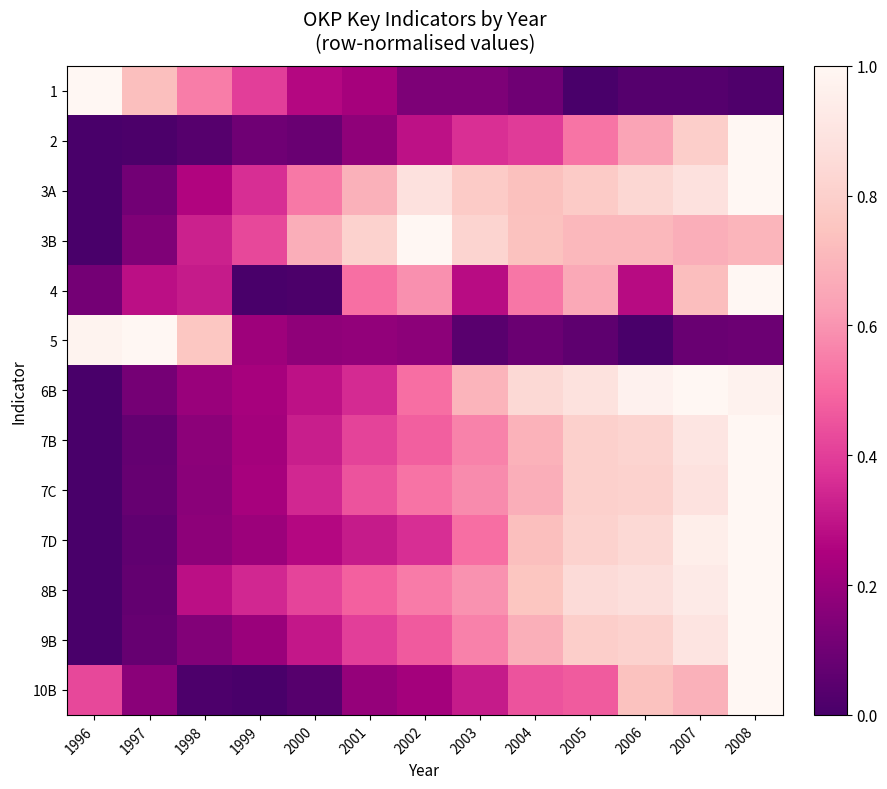

Reading left to right, transcribe all the data shown in this chart.

1: 1996=1.0	1997=0.7	1998=0.6	1999=0.4	2000=0.3	2001=0.2	2002=0.1	2003=0.1	2004=0.1	2005=0.0	2006=0.0	2007=0.0	2008=0.0
2: 1996=0.0	1997=0.0	1998=0.0	1999=0.1	2000=0.1	2001=0.2	2002=0.3	2003=0.4	2004=0.4	2005=0.5	2006=0.6	2007=0.8	2008=1.0
3A: 1996=0.0	1997=0.1	1998=0.3	1999=0.4	2000=0.5	2001=0.7	2002=0.9	2003=0.8	2004=0.7	2005=0.8	2006=0.8	2007=0.9	2008=1.0
3B: 1996=0.0	1997=0.1	1998=0.3	1999=0.4	2000=0.7	2001=0.8	2002=1.0	2003=0.8	2004=0.7	2005=0.7	2006=0.7	2007=0.7	2008=0.7
4: 1996=0.1	1997=0.3	1998=0.3	1999=0.0	2000=0.0	2001=0.5	2002=0.6	2003=0.3	2004=0.5	2005=0.7	2006=0.3	2007=0.7	2008=1.0
5: 1996=1.0	1997=1.0	1998=0.8	1999=0.2	2000=0.2	2001=0.2	2002=0.2	2003=0.0	2004=0.1	2005=0.1	2006=0.0	2007=0.1	2008=0.1
6B: 1996=0.0	1997=0.1	1998=0.2	1999=0.2	2000=0.3	2001=0.4	2002=0.5	2003=0.7	2004=0.8	2005=0.9	2006=1.0	2007=1.0	2008=1.0
7B: 1996=0.0	1997=0.1	1998=0.2	1999=0.2	2000=0.3	2001=0.4	2002=0.5	2003=0.6	2004=0.7	2005=0.8	2006=0.8	2007=0.9	2008=1.0
7C: 1996=0.0	1997=0.1	1998=0.2	1999=0.2	2000=0.3	2001=0.5	2002=0.5	2003=0.6	2004=0.7	2005=0.8	2006=0.8	2007=0.9	2008=1.0
7D: 1996=0.0	1997=0.1	1998=0.2	1999=0.2	2000=0.3	2001=0.3	2002=0.4	2003=0.5	2004=0.7	2005=0.8	2006=0.8	2007=1.0	2008=1.0
8B: 1996=0.0	1997=0.1	1998=0.3	1999=0.3	2000=0.4	2001=0.5	2002=0.5	2003=0.6	2004=0.8	2005=0.9	2006=0.9	2007=0.9	2008=1.0
9B: 1996=0.0	1997=0.1	1998=0.1	1999=0.2	2000=0.3	2001=0.4	2002=0.5	2003=0.6	2004=0.7	2005=0.8	2006=0.8	2007=0.9	2008=1.0
10B: 1996=0.4	1997=0.2	1998=0.0	1999=0.0	2000=0.0	2001=0.2	2002=0.2	2003=0.3	2004=0.5	2005=0.5	2006=0.7	2007=0.7	2008=1.0